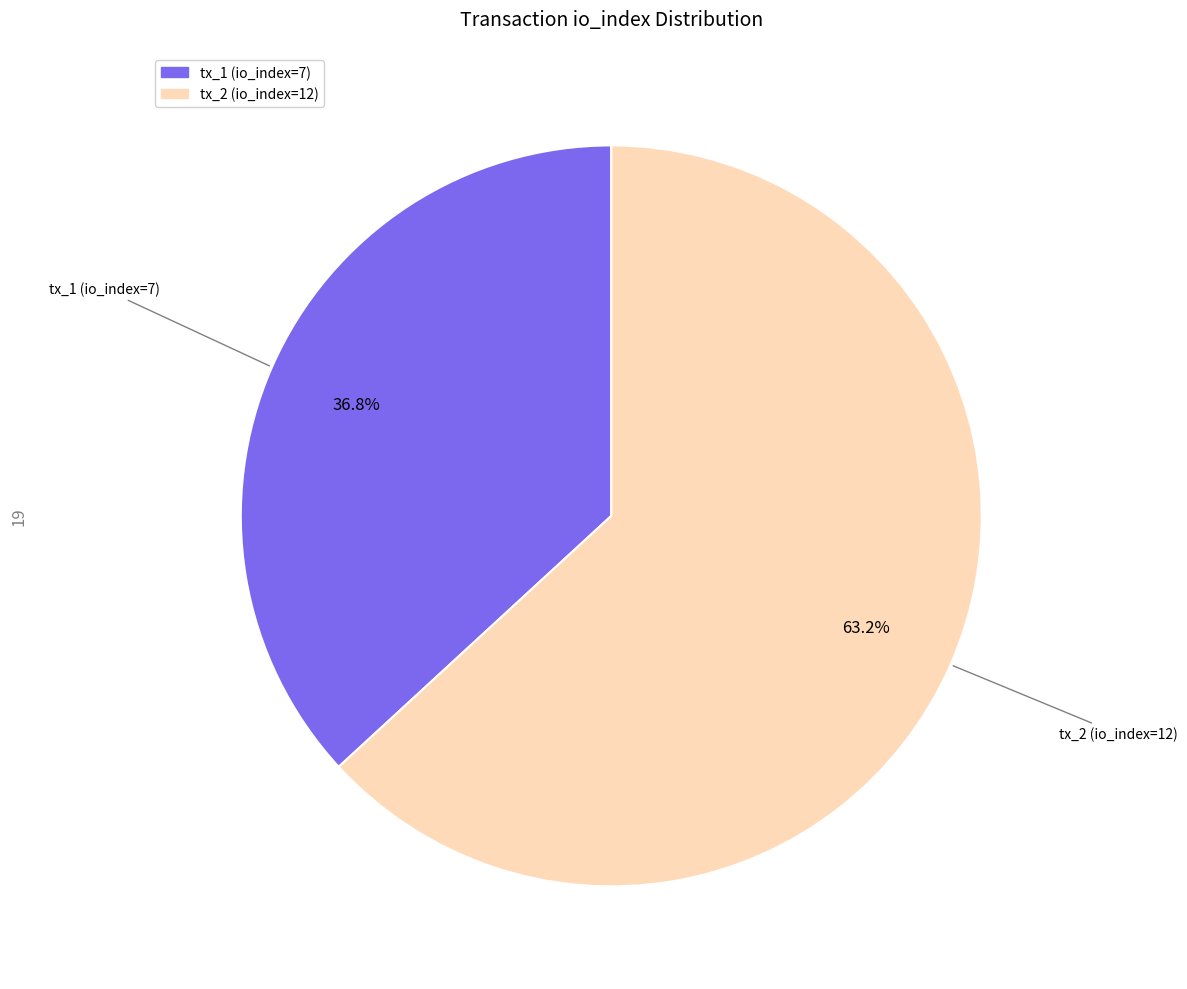

How many segments does this pie chart have?

2